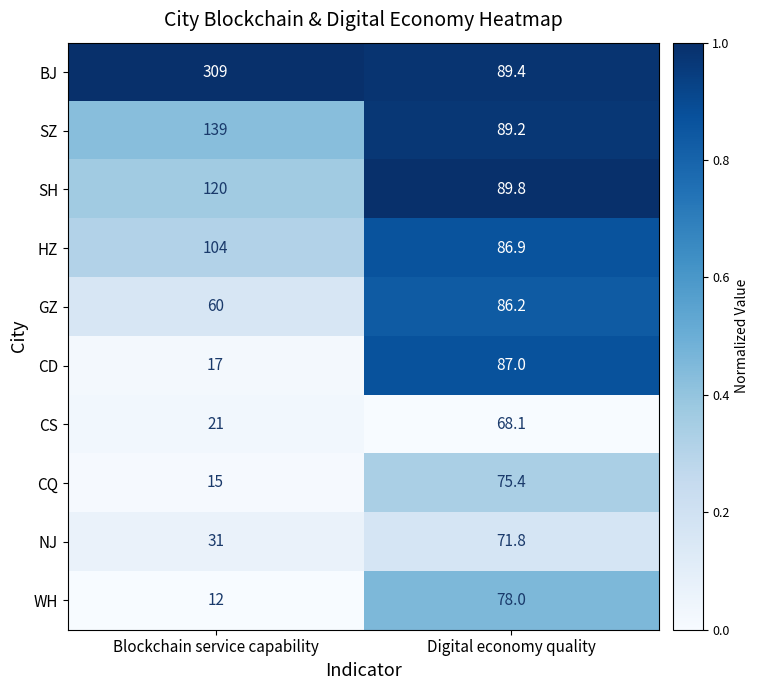

Is it true that BJ equals 309.0 at Blockchain service capability?

True